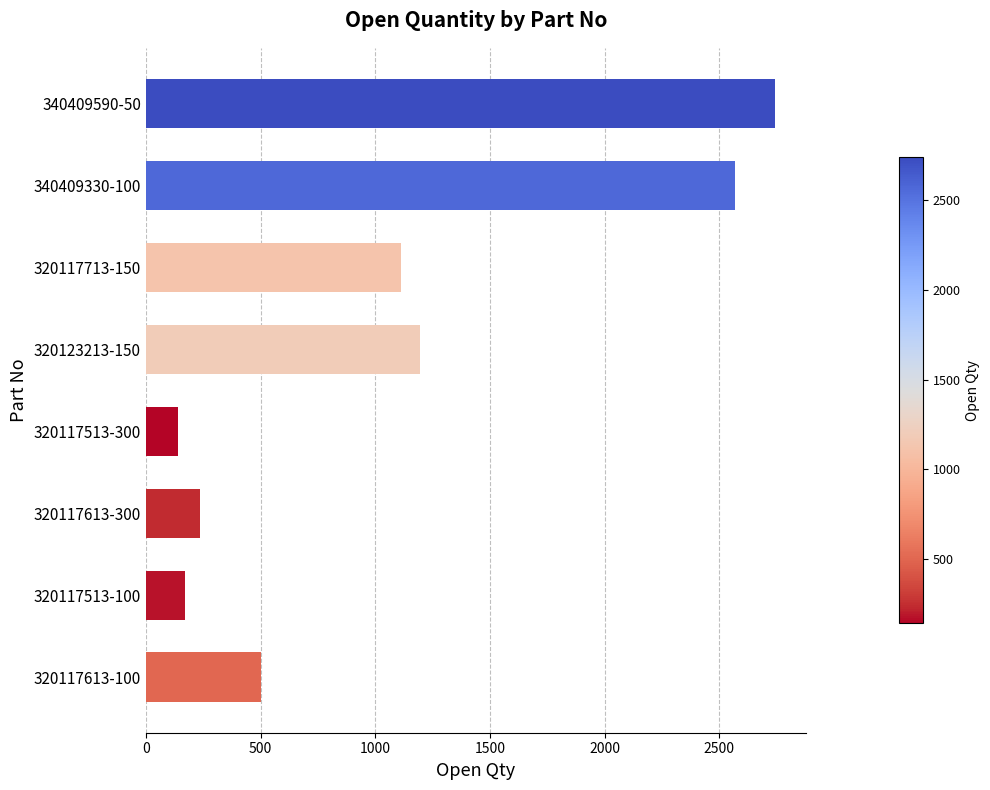

Is it true that the value at 320117713-150 is 244?

False